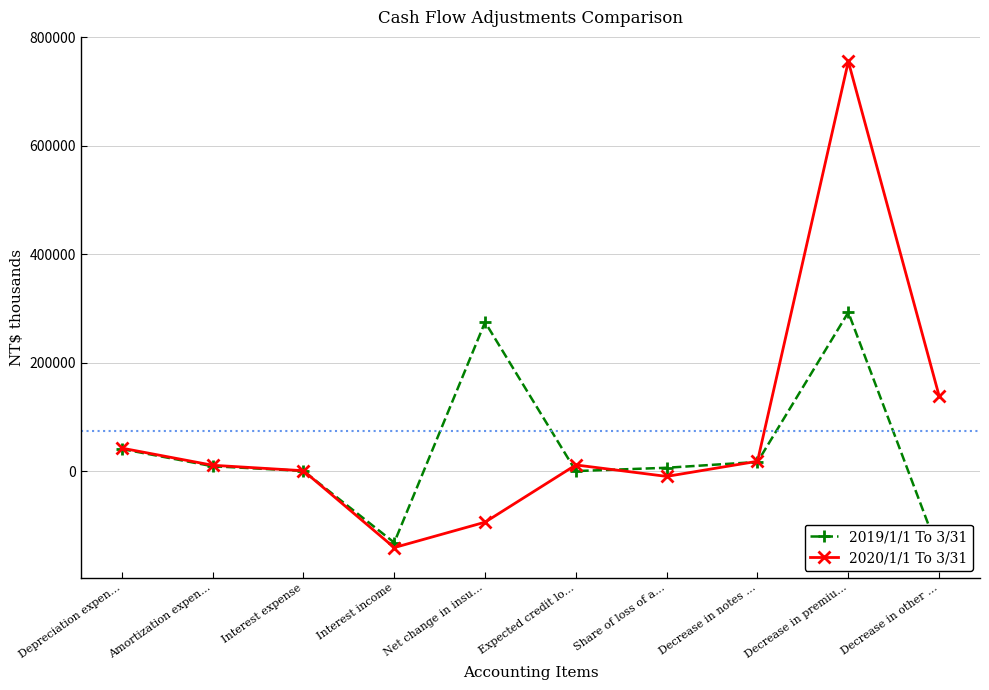

At which category does 2020/1/1 To 3/31 reach its first local peak?

Expected credit lo…